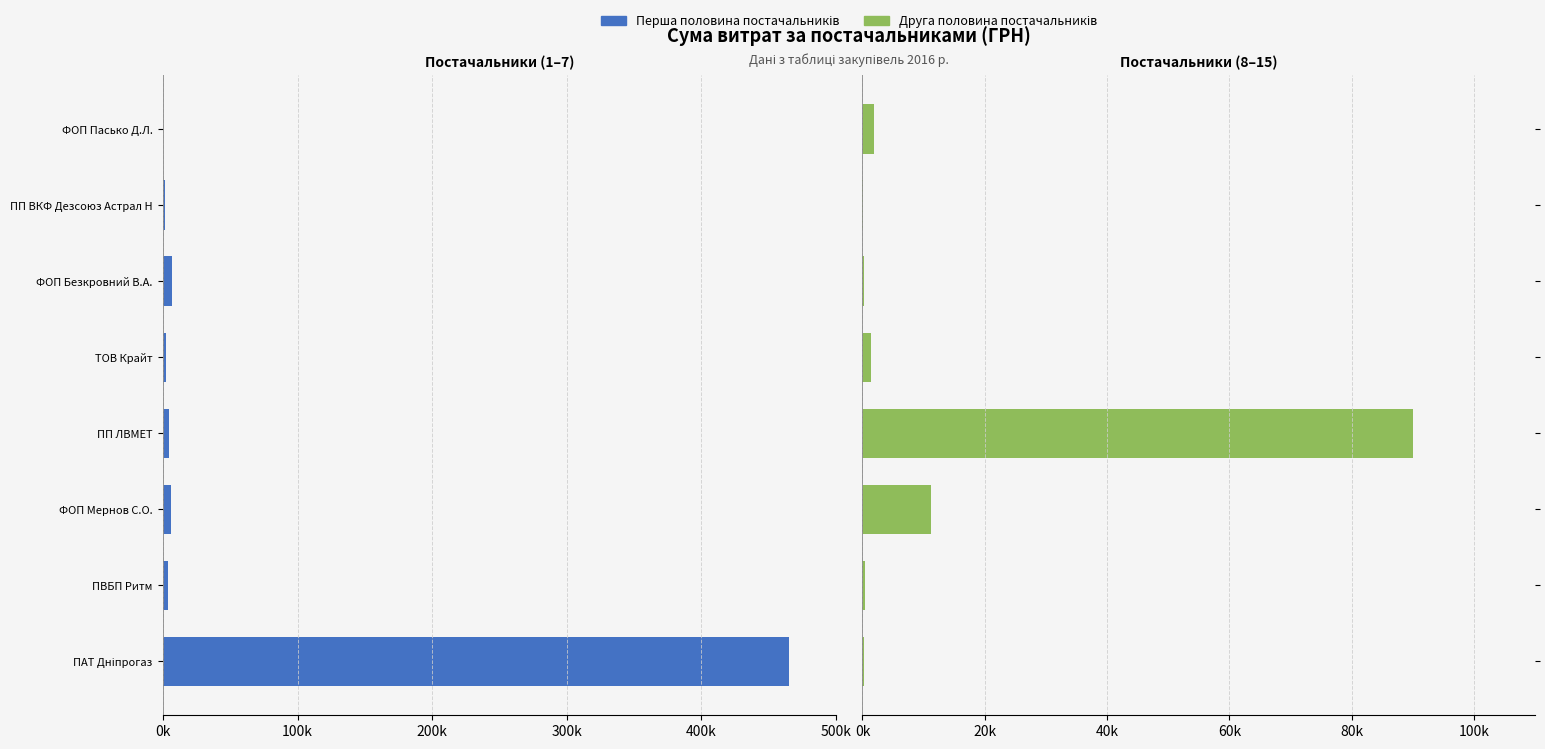

How many values in the Друга половина постачальників series are below 1382?

4